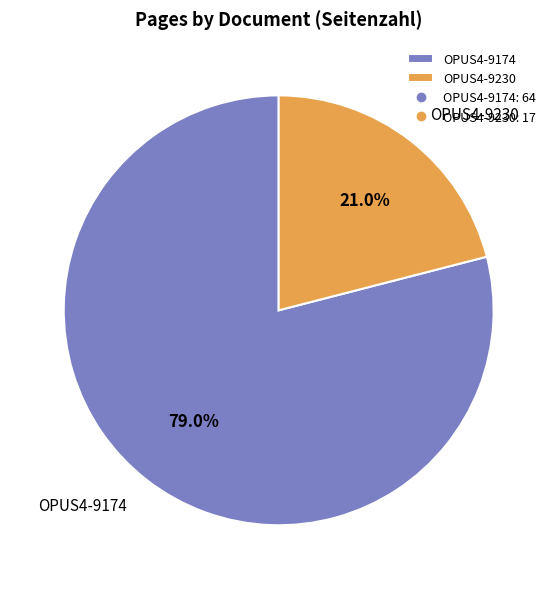

Rank the categories by value from highest to lowest.

OPUS4-9174, OPUS4-9230